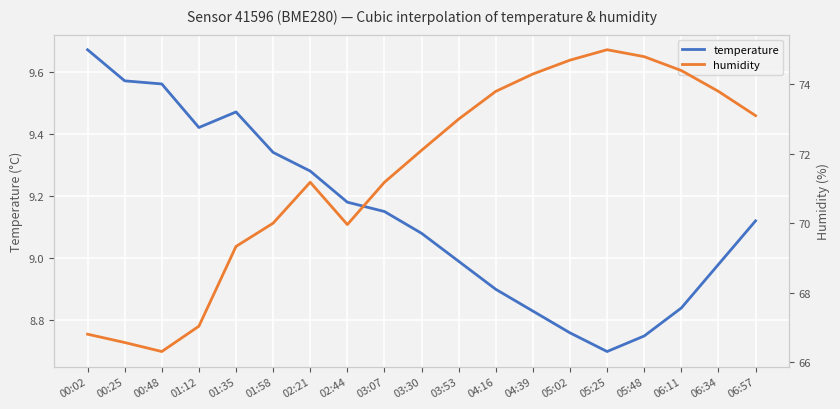

Reading left to right, list all the values displayed in this chart.

temperature: 00:02=9.7	00:25=9.6	00:48=9.6	01:12=9.4	01:35=9.5	01:58=9.3	02:21=9.3	02:44=9.2	03:07=9.2	03:30=9.1	03:53=9.0	04:16=8.9	04:39=8.8	05:02=8.8	05:25=8.7	05:48=8.8	06:11=8.8	06:34=9.0	06:57=9.1
humidity: 00:02=66.8	00:25=66.6	00:48=66.3	01:12=67.0	01:35=69.3	01:58=70.0	02:21=71.2	02:44=70.0	03:07=71.2	03:30=72.1	03:53=73.0	04:16=73.8	04:39=74.3	05:02=74.7	05:25=75.0	05:48=74.8	06:11=74.4	06:34=73.8	06:57=73.1